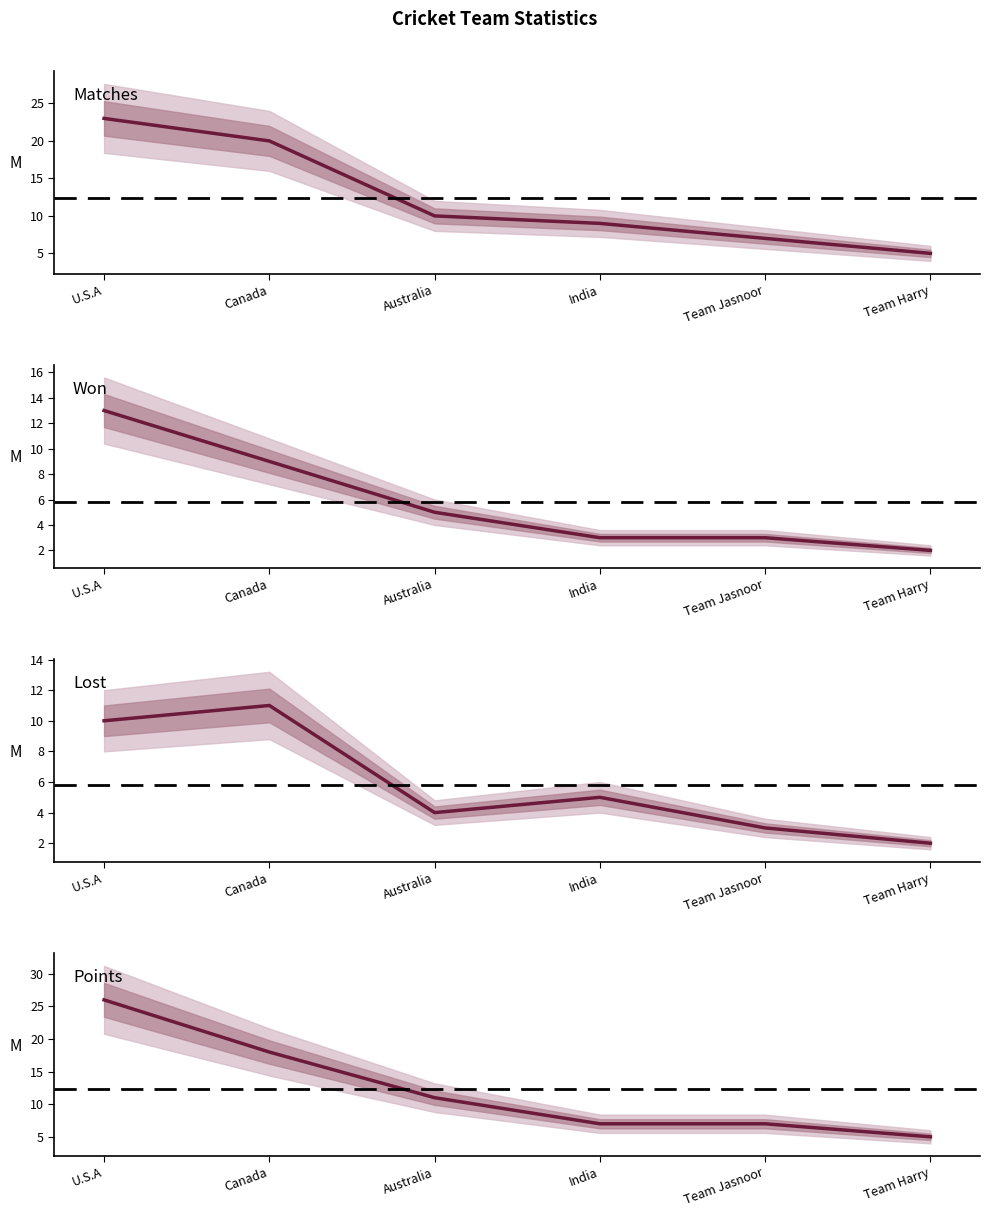

Rank the categories by Matches value from lowest to highest.

Team Harry, Team Jasnoor, India, Australia, Canada, U.S.A